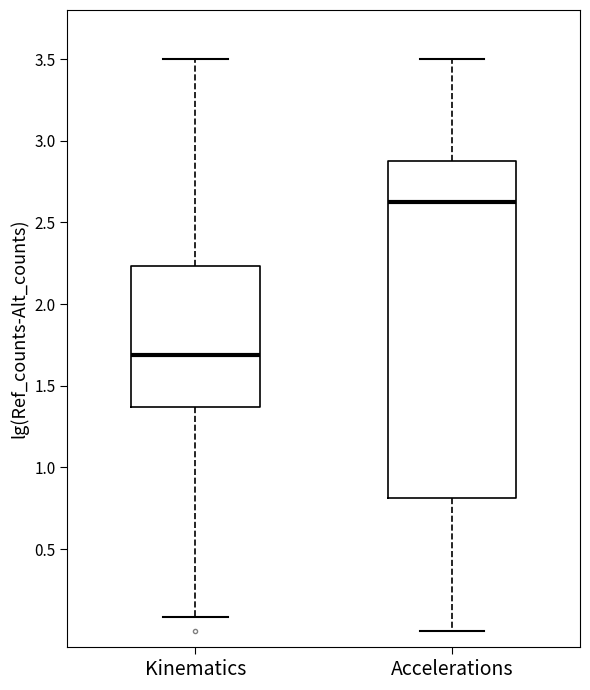

Reading left to right, read every box against the y-axis: the position of its median line, the range the box covers, and the ends of its whiskers. The values are not printed on the chart, so give them approximately, as read against the axis.

Kinematics: median 1.70, box 1.35 to 2.25, whiskers 0.10 to 3.50
Accelerations: median 2.60, box 0.80 to 2.90, whiskers 0.00 to 3.50